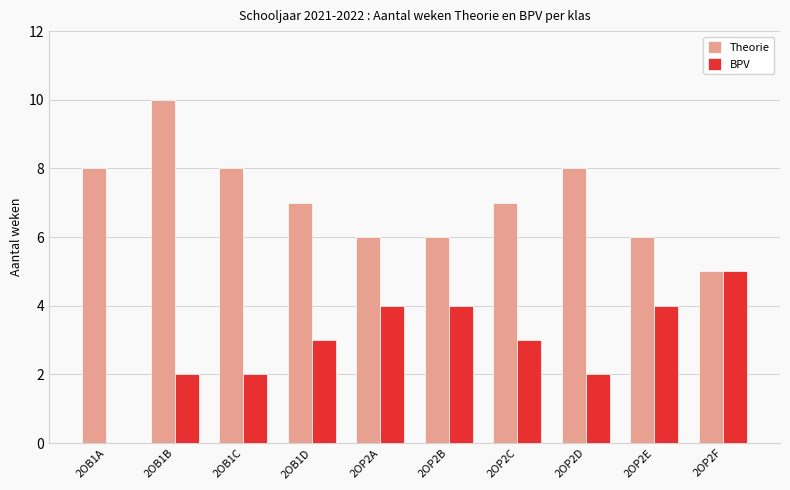

Which series has the largest total across all categories?

Theorie